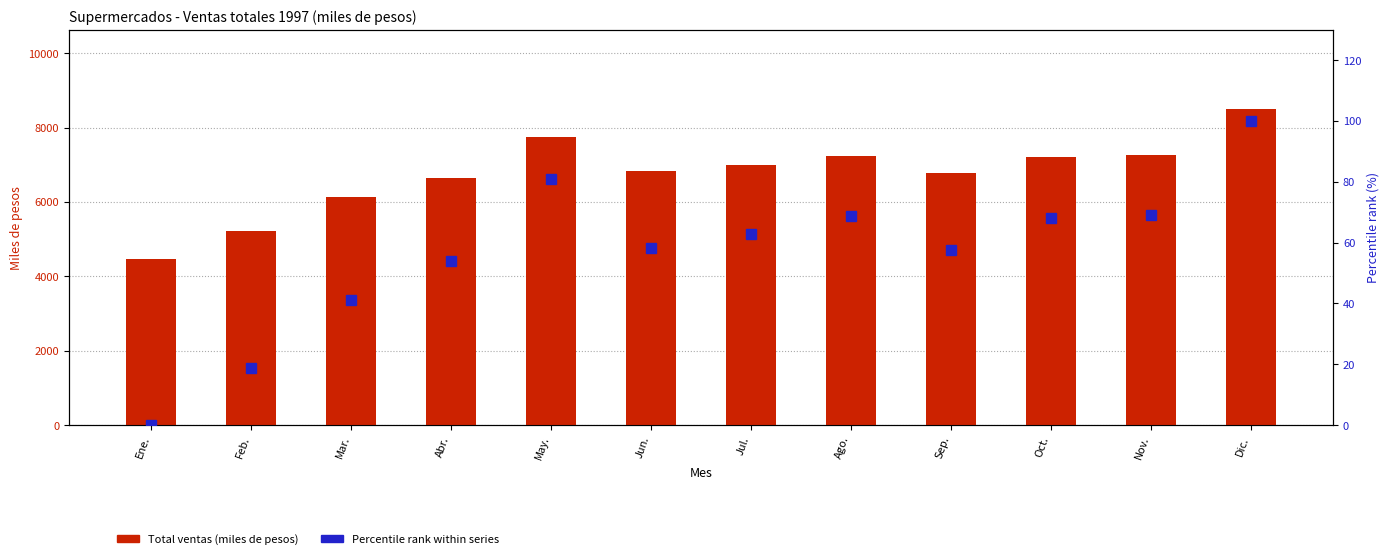

Are the bars horizontal?

No